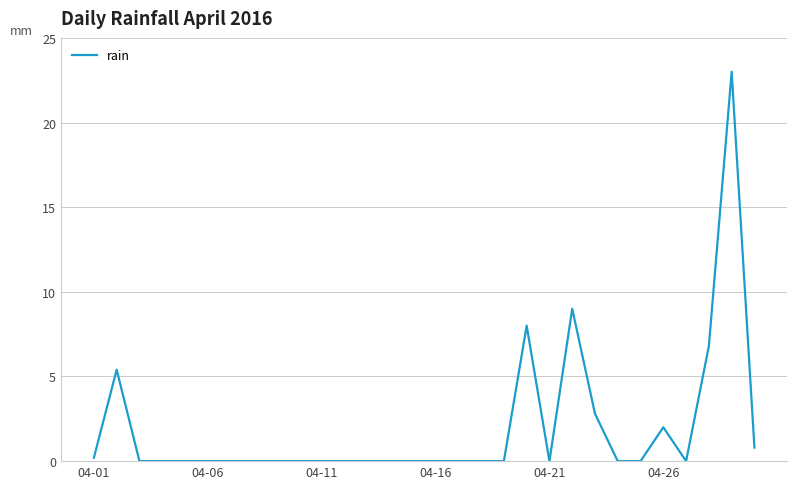

What is the difference between the maximum and minimum values?

23.0